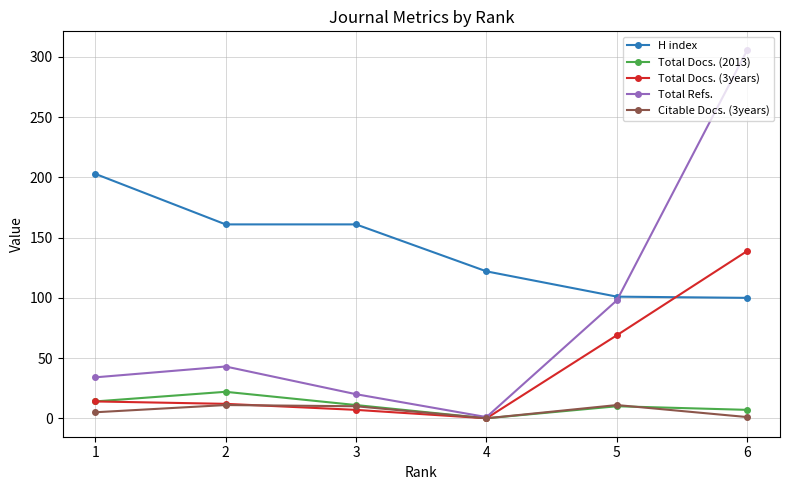

Which category has the highest value across all series?

6